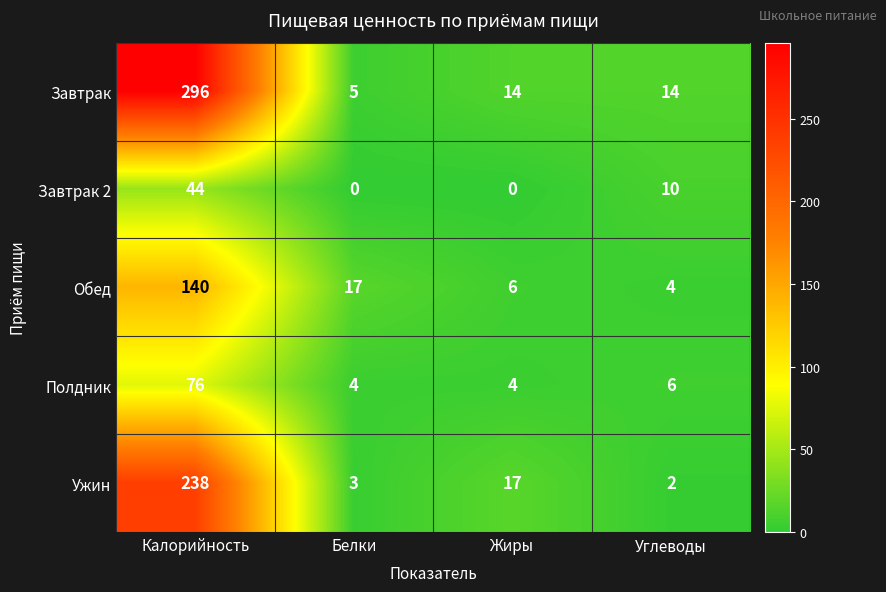

Which category has the highest value across all series?

Калорийность